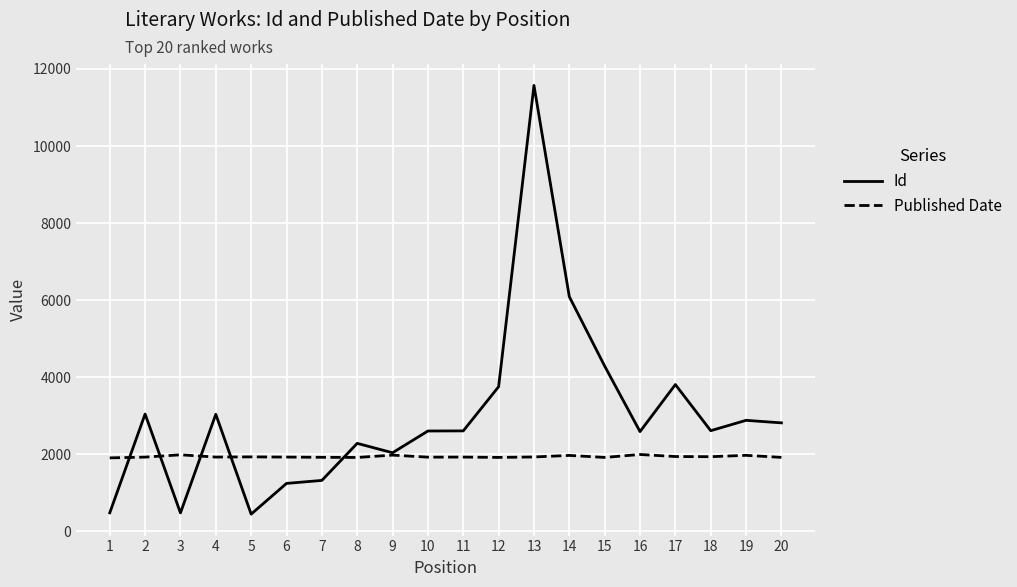

What is the sum of the Published Date values at 14 and 8?

3879